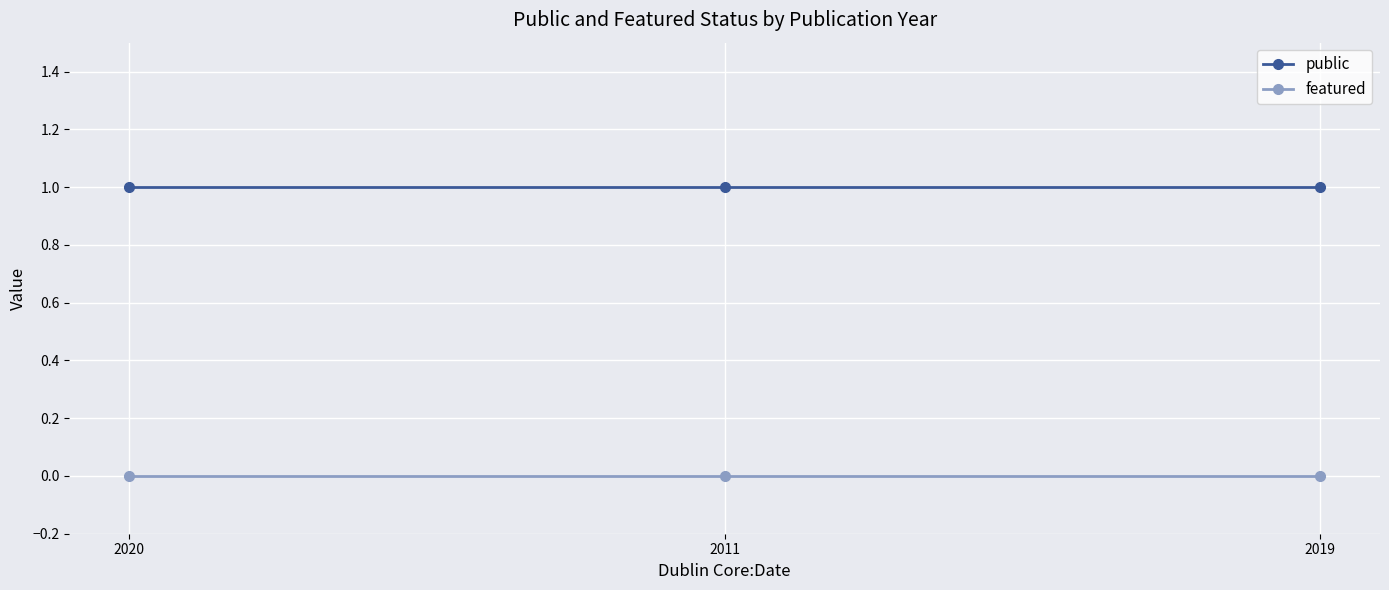

Rank the series at 2020 from lowest to highest value.

featured, public